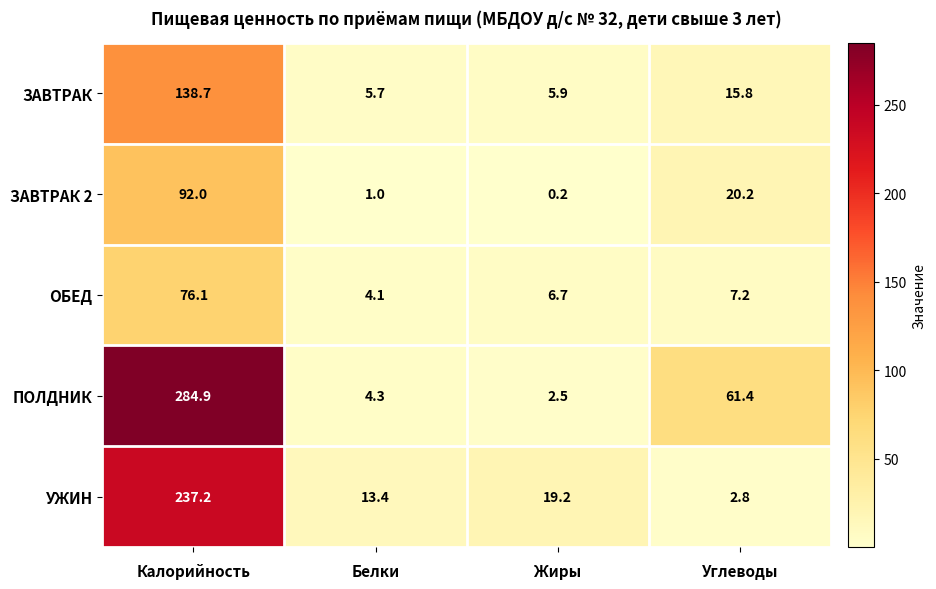

List the series in order of their peak value, highest first.

ПОЛДНИК, УЖИН, ЗАВТРАК, ЗАВТРАК 2, ОБЕД